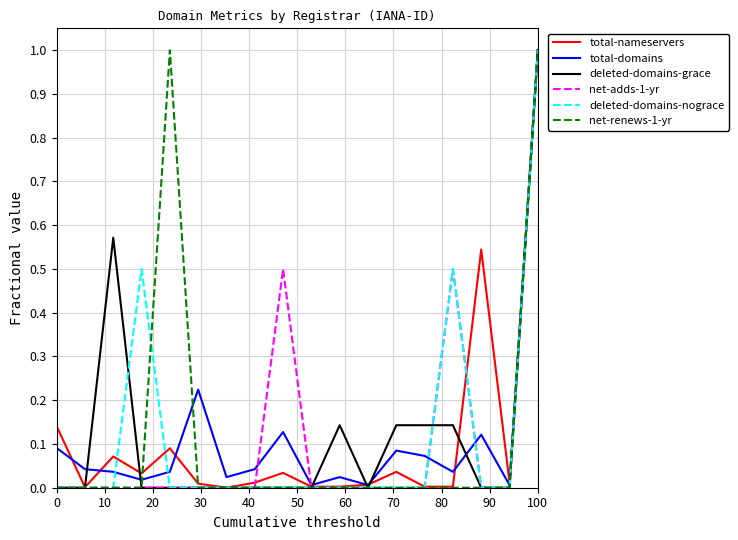

In net-renews-1-yr, how many points are higher than both neighbors (excluding endpoints)?

1